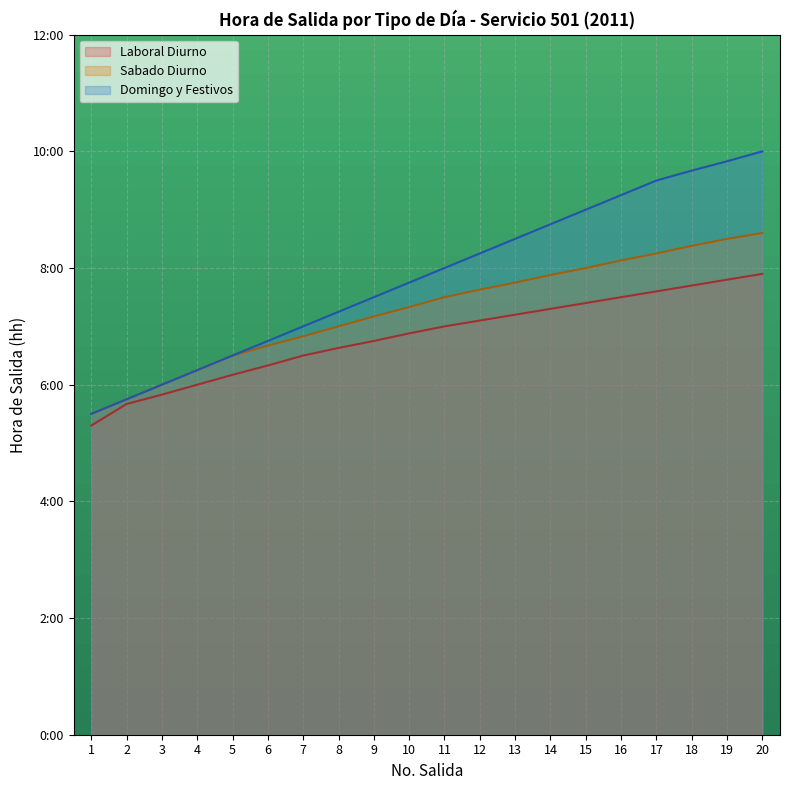

At which label does Domingo y Festivos IDA first exceed 7?

12